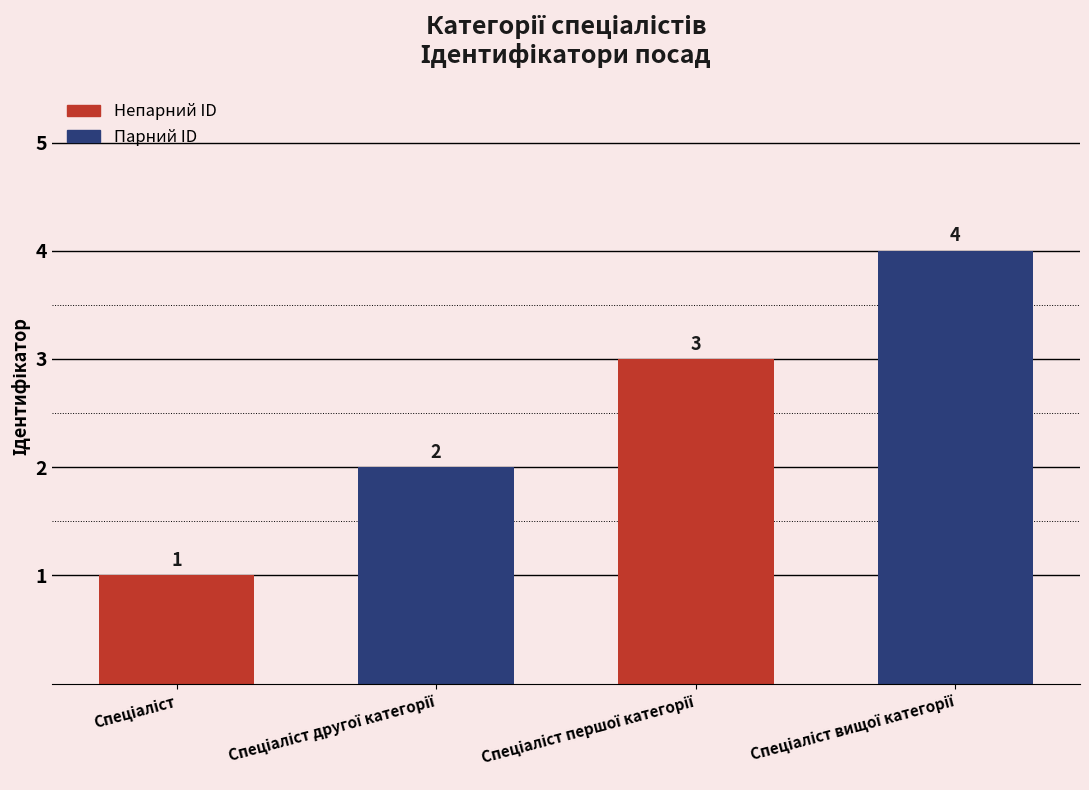

What is the maximum value shown in the chart?

4